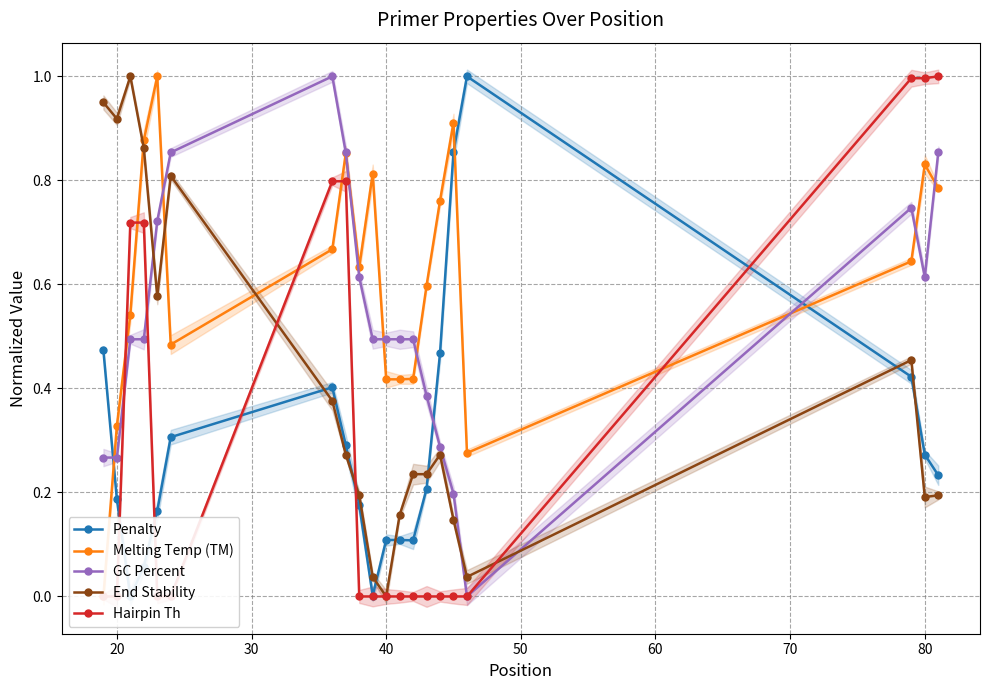

Which series changed the most between 50 and 18?

Hairpin Th